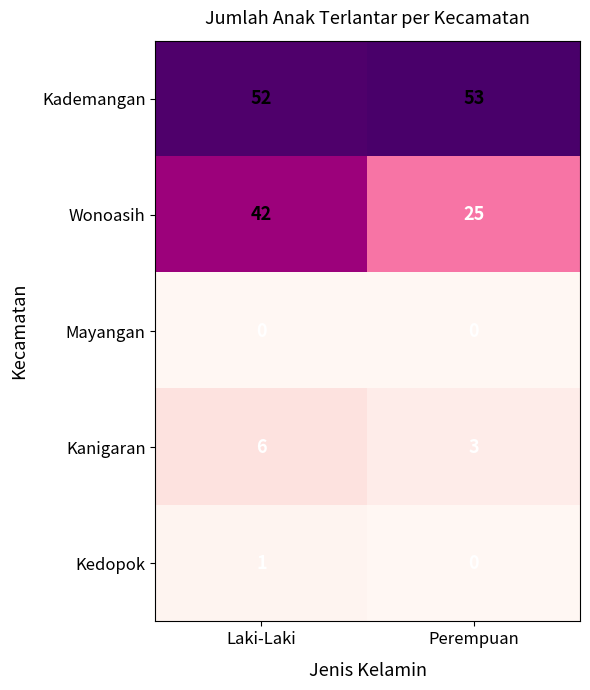

At which category does the chart reach its peak across all series?

Perempuan